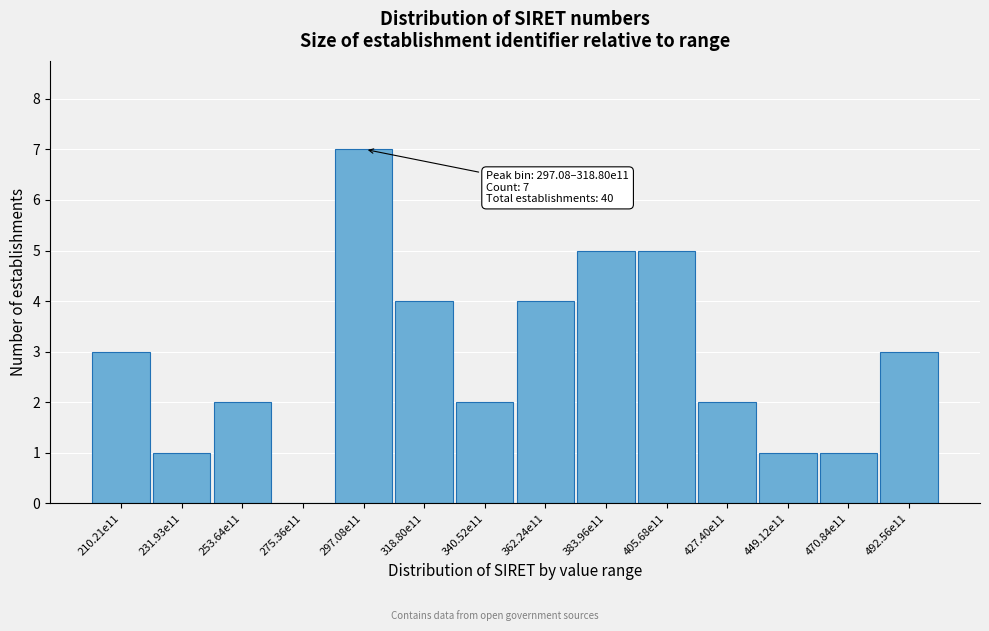

Reading left to right, transcribe all the data shown in this chart.

210.21e11=3	231.93e11=1	253.64e11=2	275.36e11=0	297.08e11=7	318.80e11=4	340.52e11=2	362.24e11=4	383.96e11=5	405.68e11=5	427.40e11=2	449.12e11=1	470.84e11=1	492.56e11=3